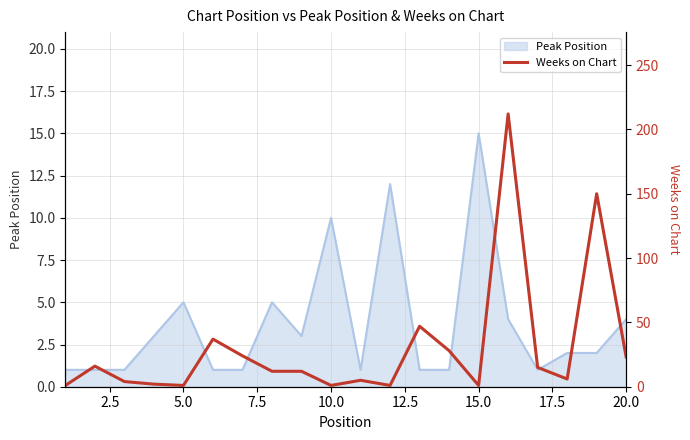

Is it true that Peak Position equals 3 at 5.0?

False